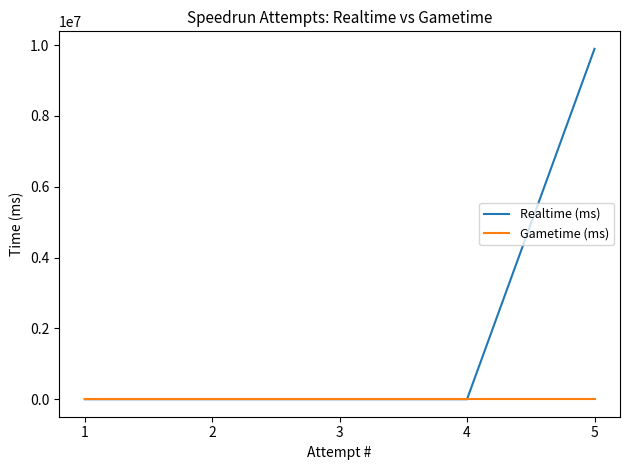

At which category is the sum across all series the highest?

5